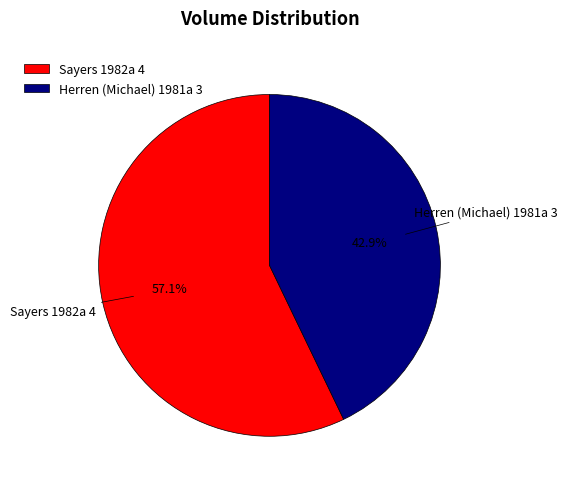

Count the number of slices in the pie.

2